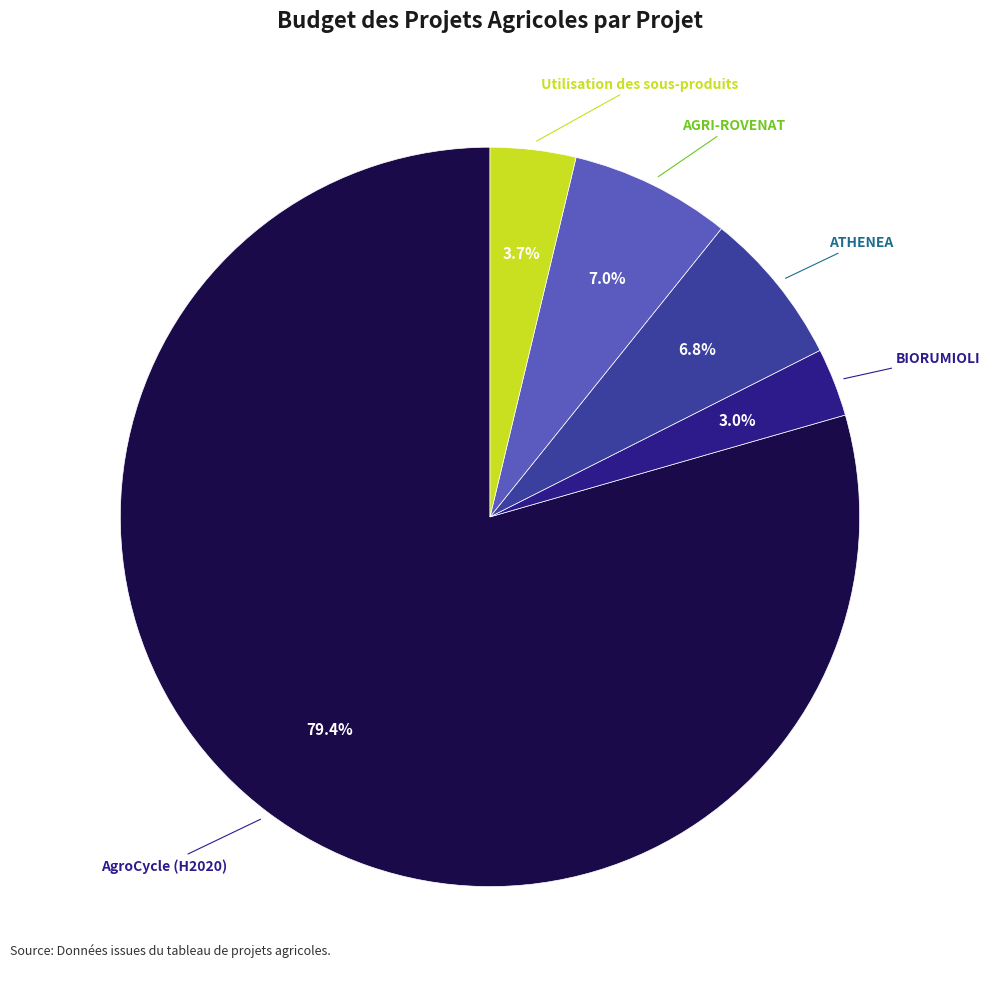

How many slices are in this pie chart?

5